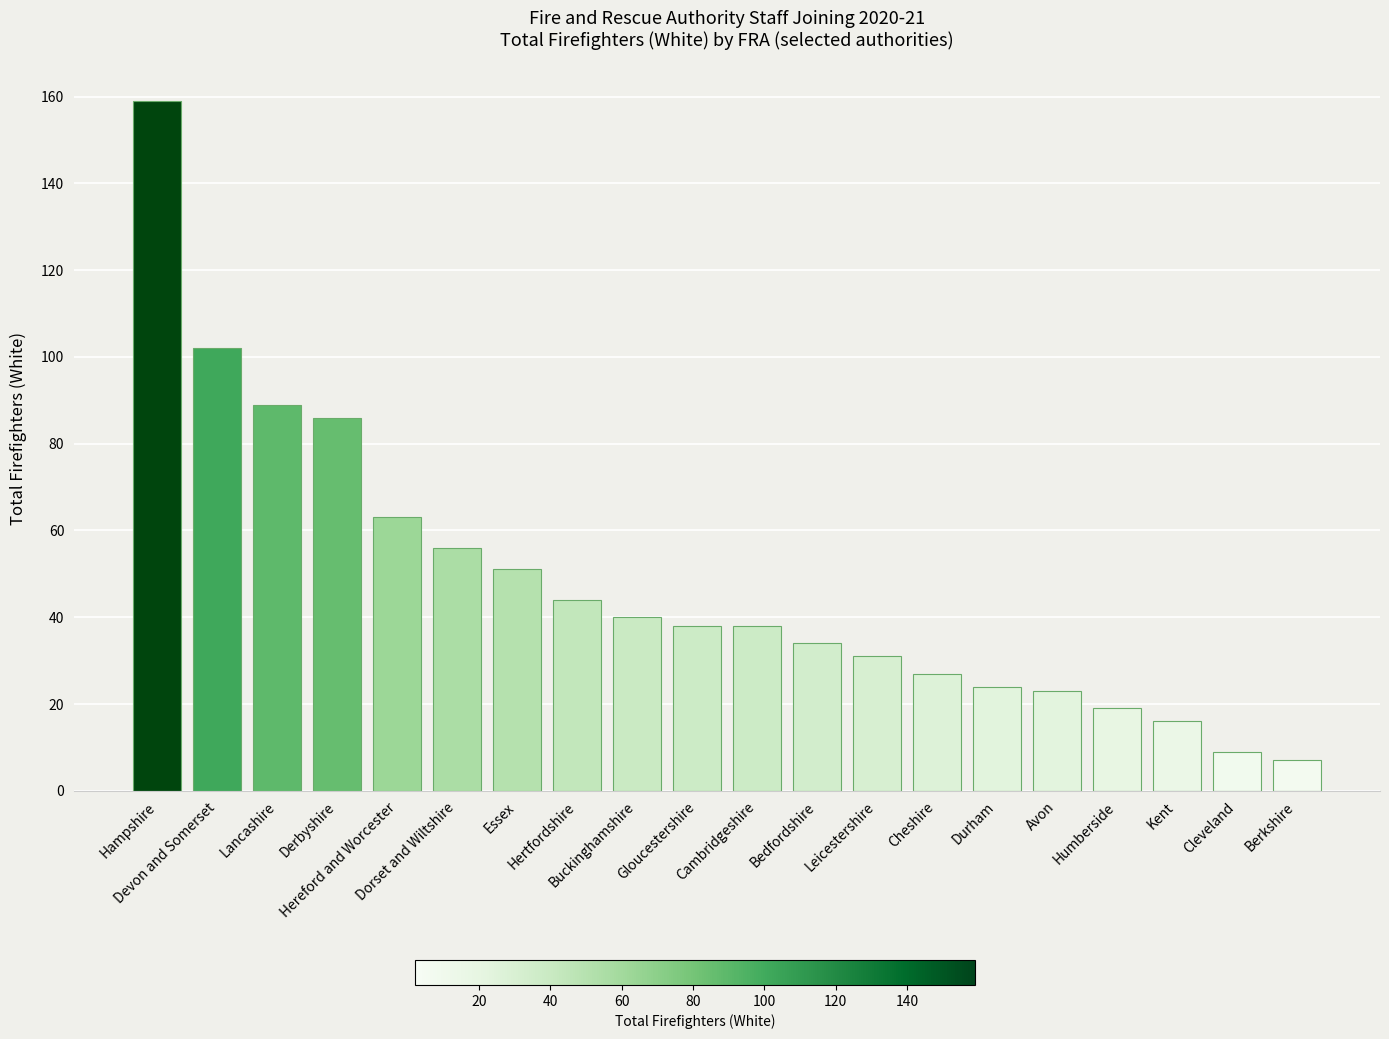

What is the sum of the values at Avon and Cheshire?

50